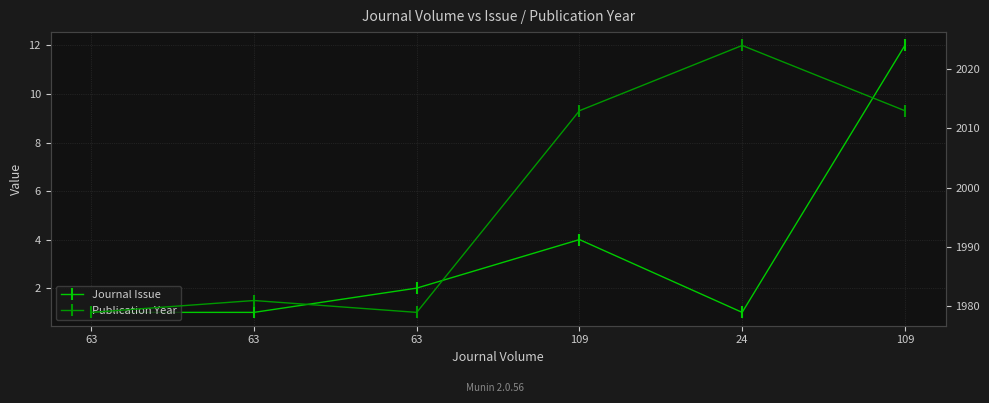

How many values in the Journal Issue series exceed 2?

2